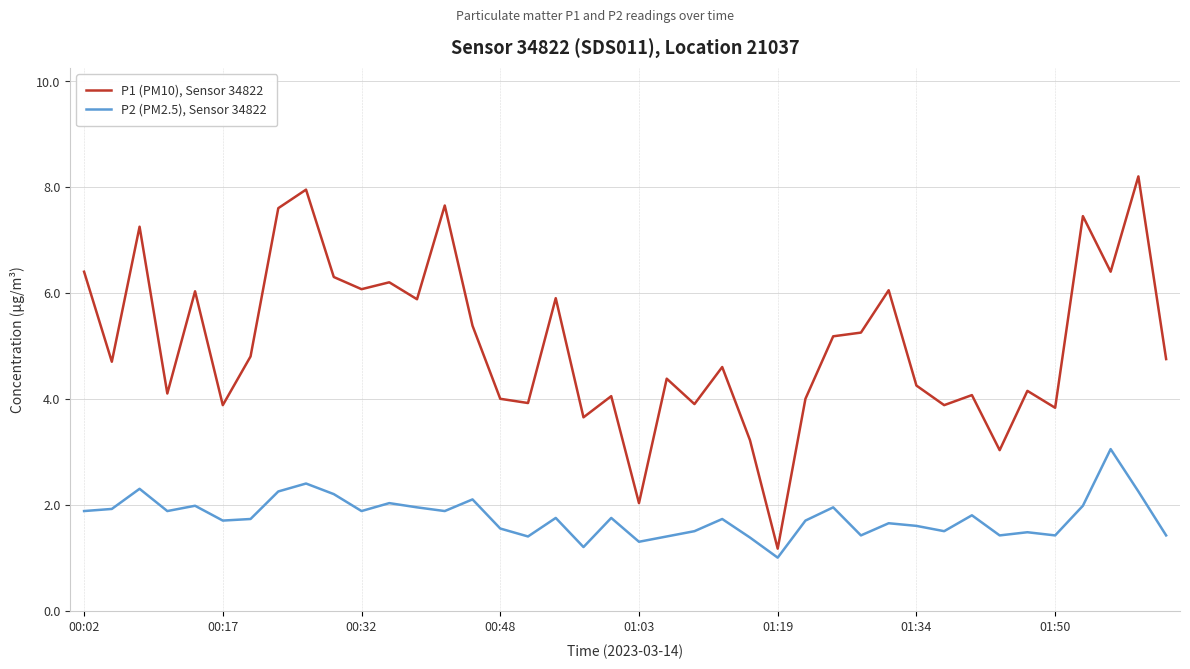

Which series has the widest spread of values?

P1 (PM10), Sensor 34822